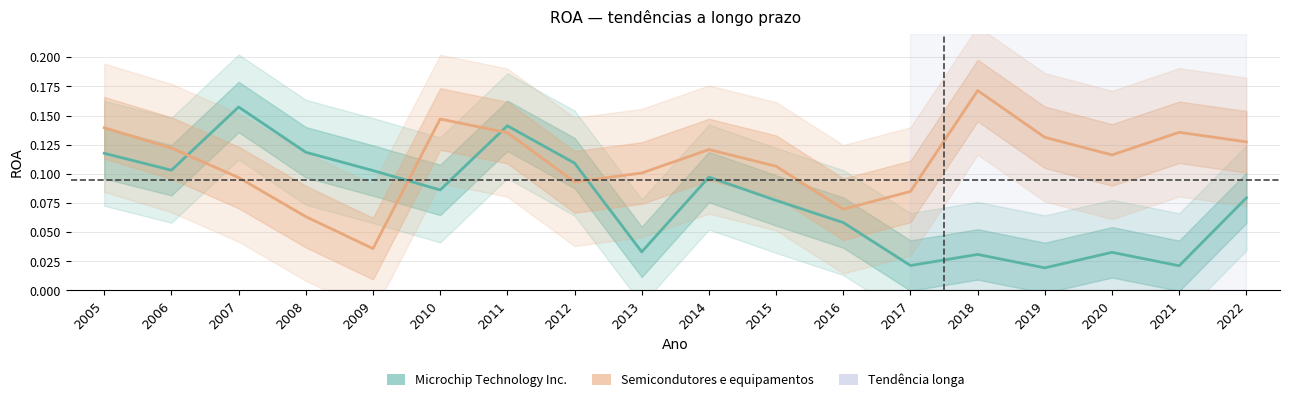

Read the Microchip Technology Inc. value at 2008.

0.1